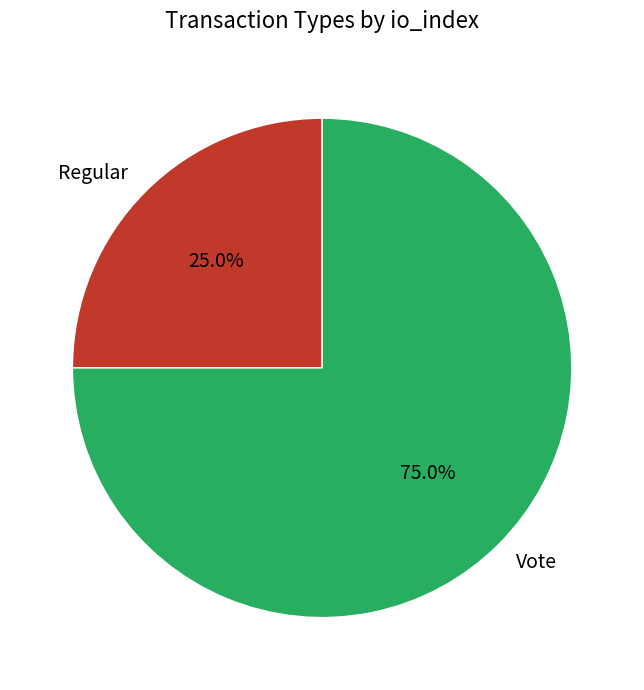

How many slices are in this pie chart?

2